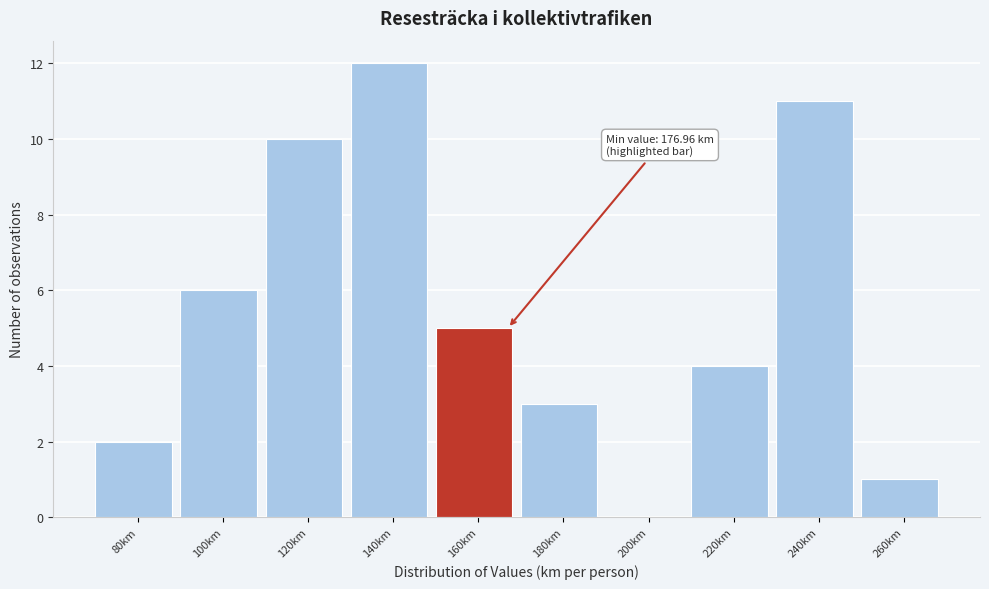

Reading left to right, what are all the values shown in this chart?

80km=2	100km=6	120km=10	140km=12	160km=5	180km=3	200km=0	220km=4	240km=11	260km=1